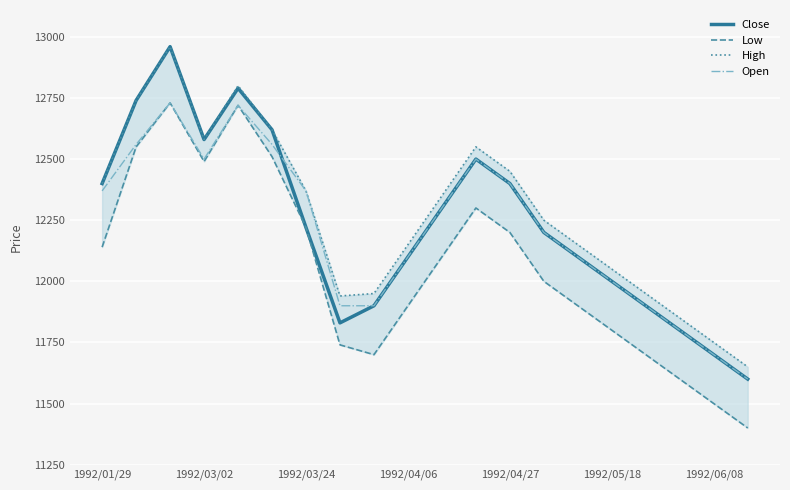

What is the difference between the maximum and minimum values in the Low series?

1330